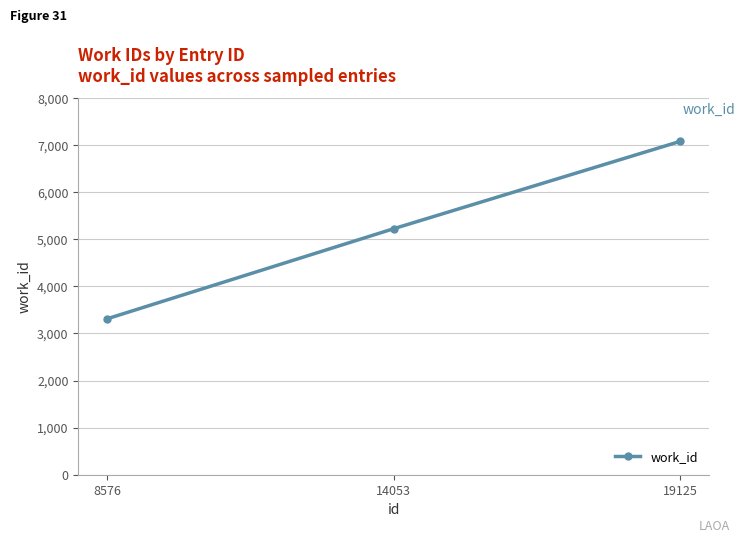

The chart shows a value of 5224 at 14053. True or false?

True